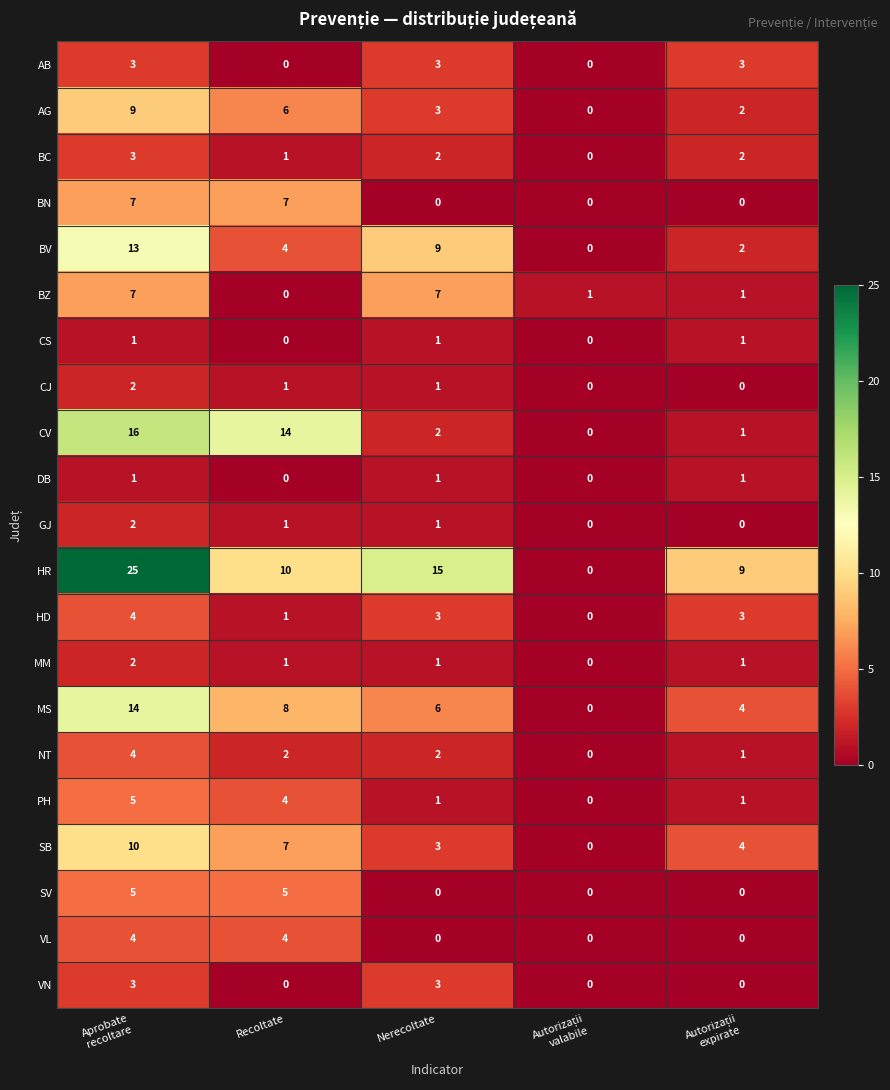

The value of HD at Recoltate is 2. True or false?

False